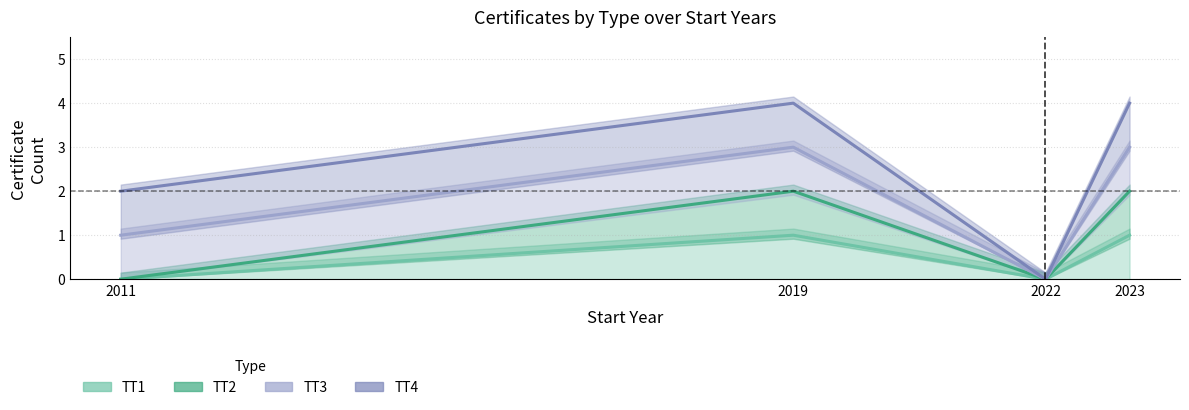

What is the difference between the second highest and minimum values in the TT3 series?

3